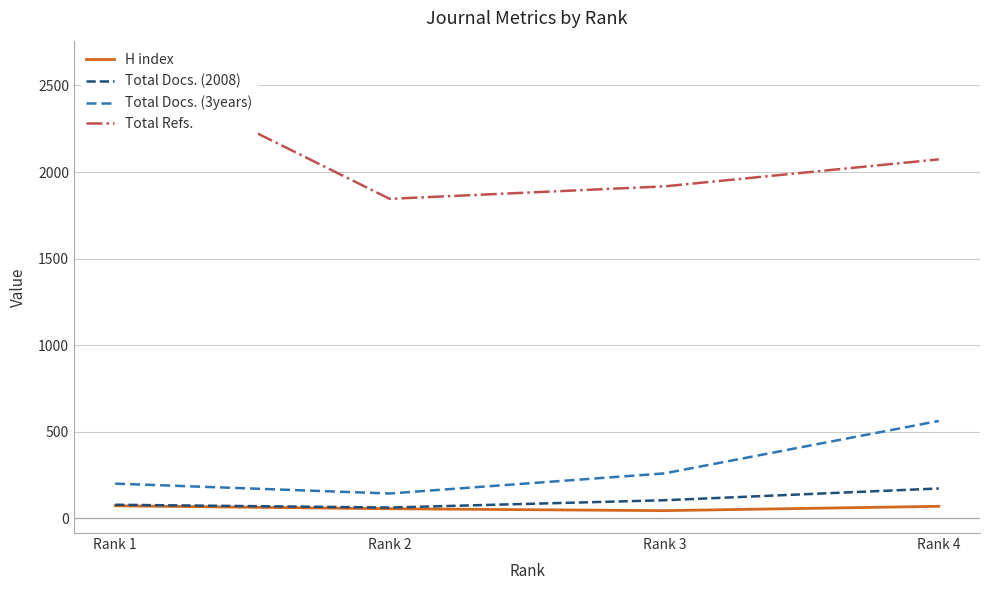

At which category does the chart reach its peak across all series?

Rank 1